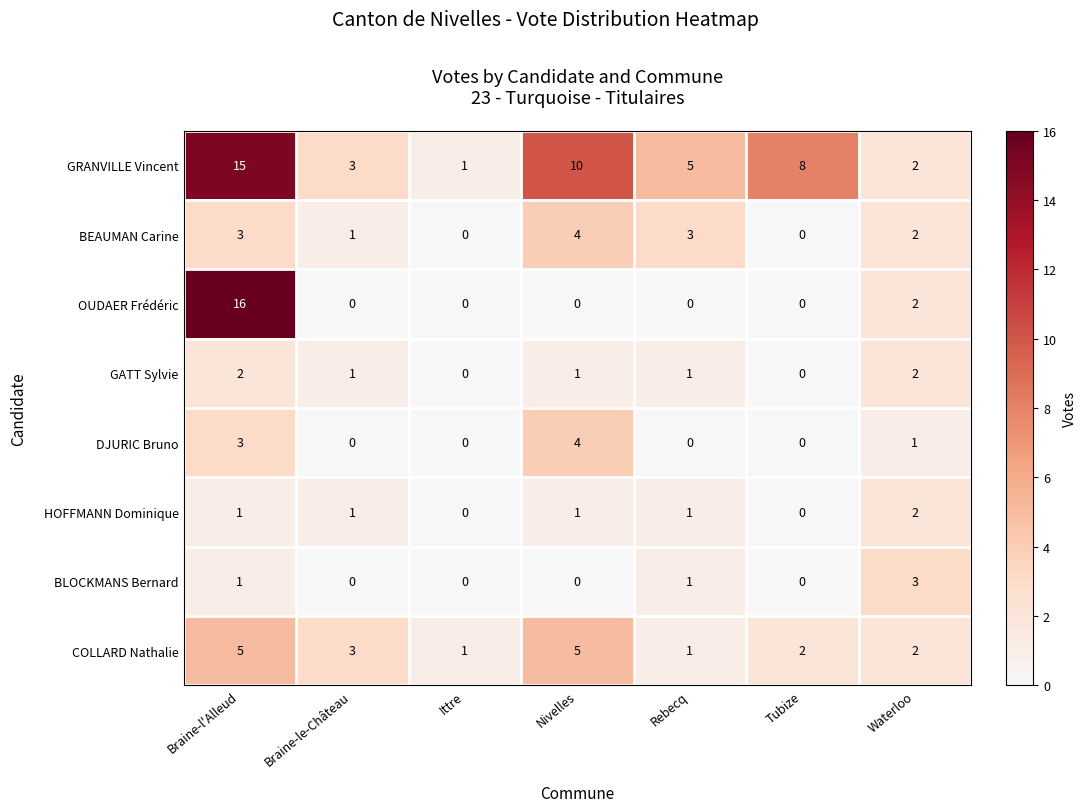

What is the difference between the highest and lowest values at Nivelles?

10